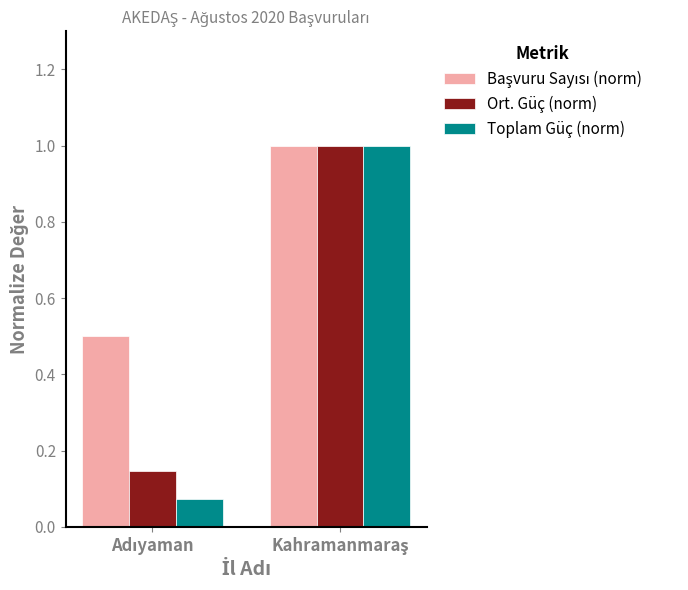

What is the difference between the maximum and minimum values in the Ort. Güç (norm) series?

0.9